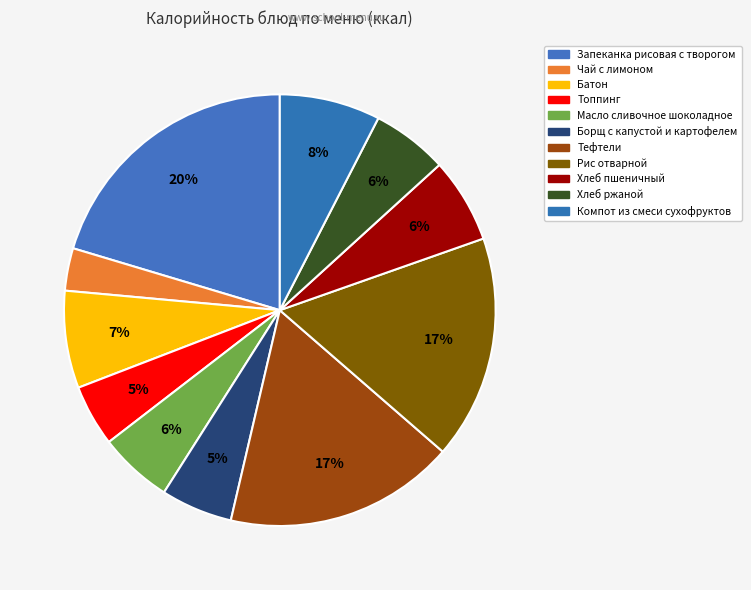

Count the number of slices in the pie.

11